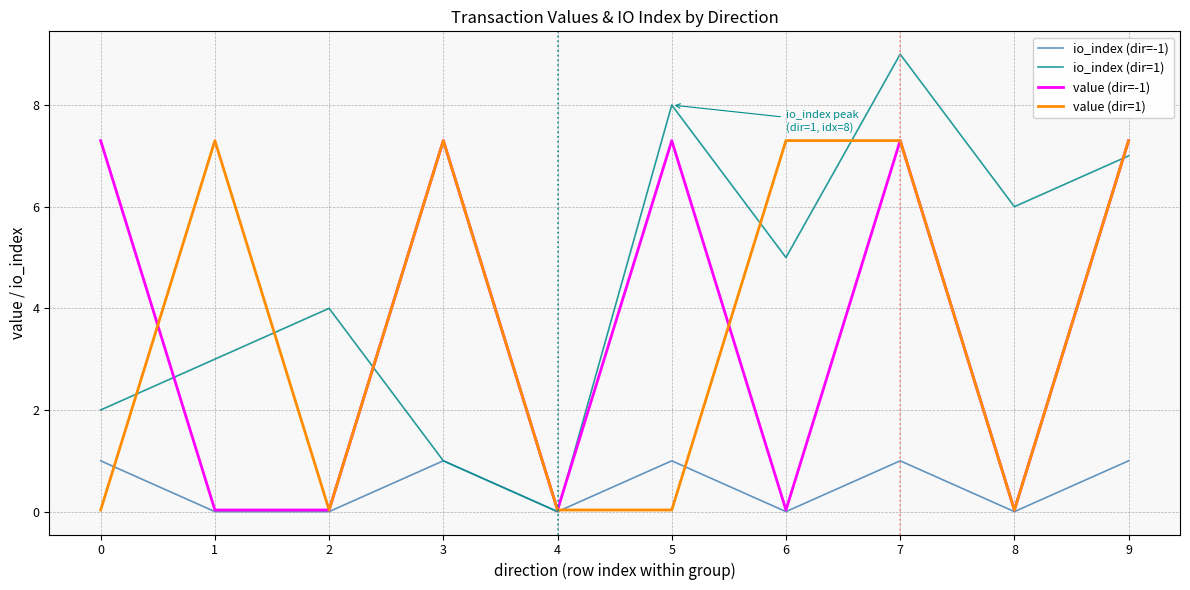

Is the value of io_index (dir=-1) at 0 greater than the value of value (dir=-1) at 2?

Yes